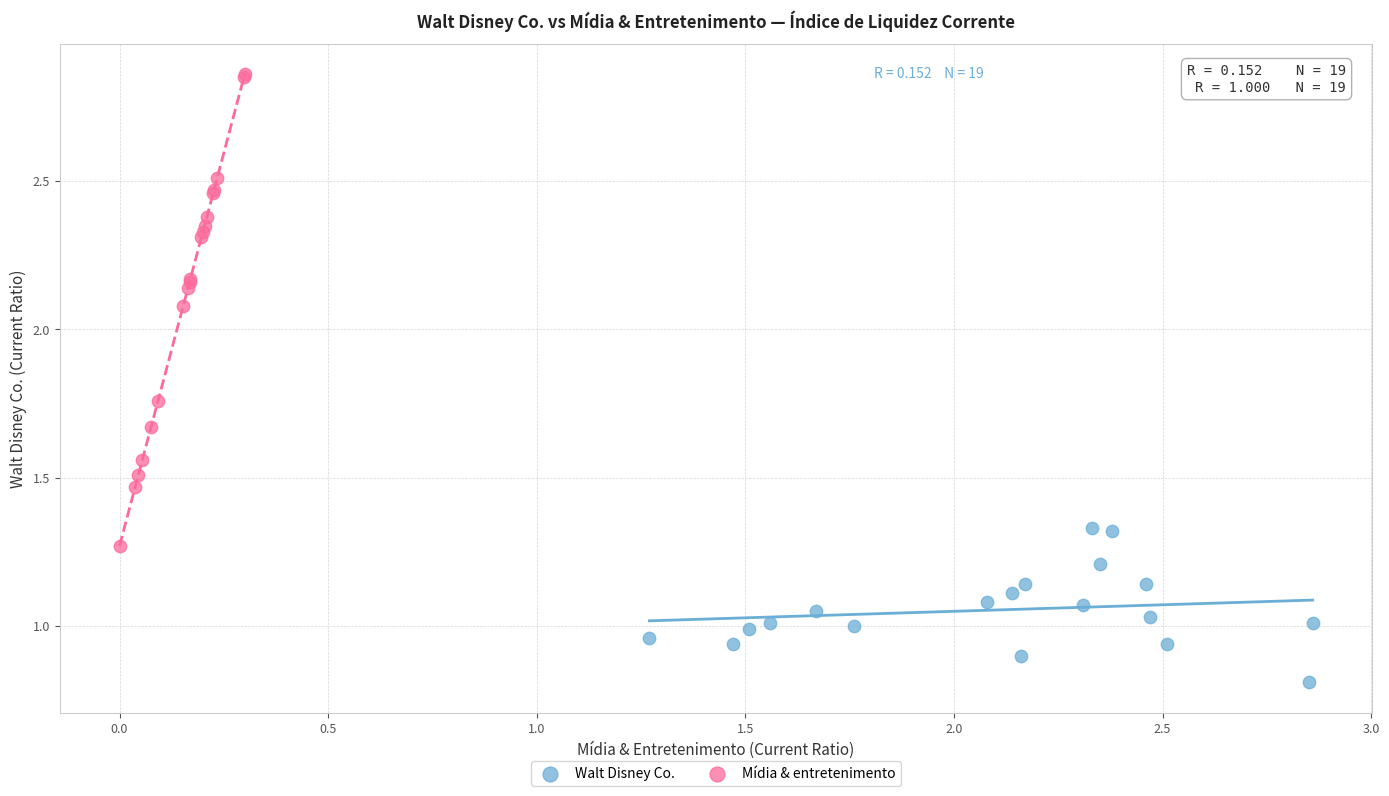

What are all the series names shown in the legend?

Walt Disney Co., Mídia & entretenimento